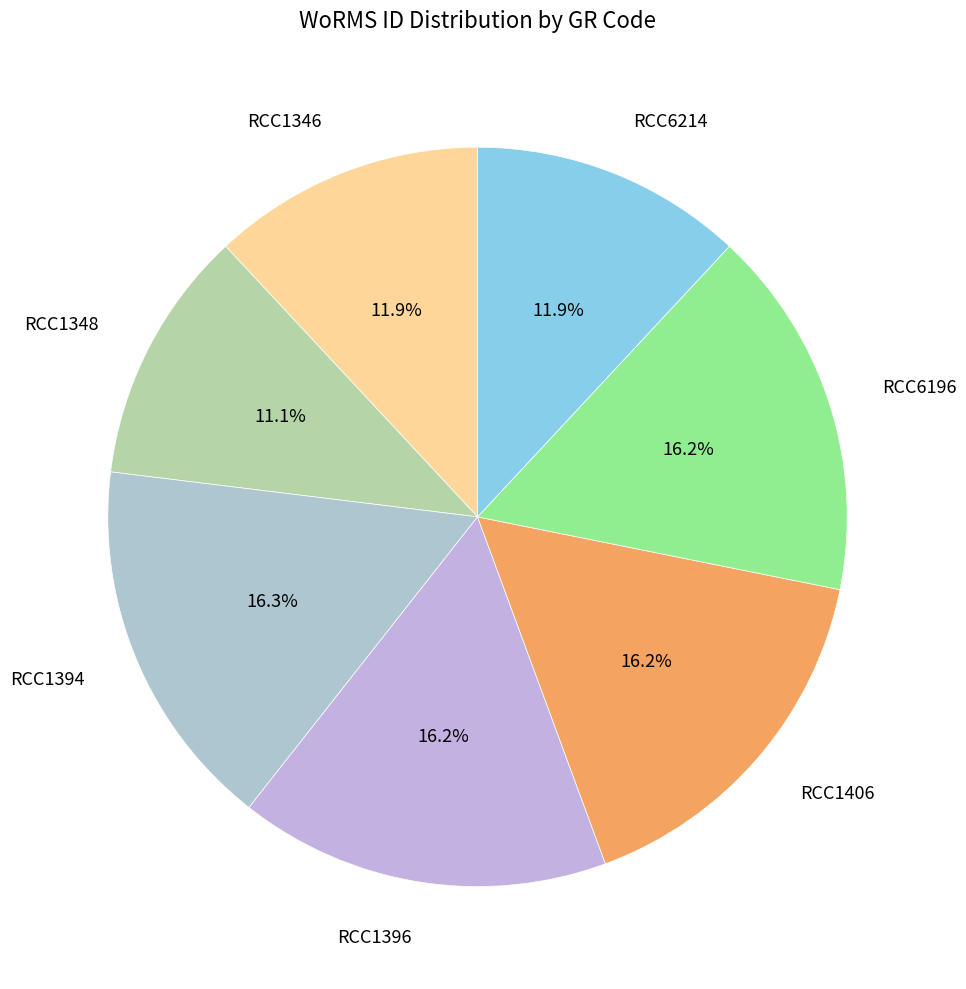

Count the number of slices in the pie.

7